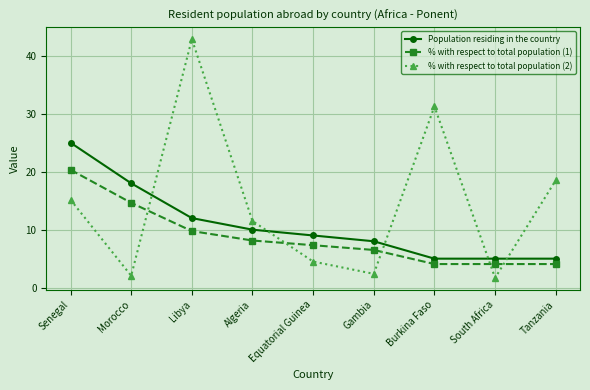

What is the maximum value for % with respect to total population (1)?

20.3